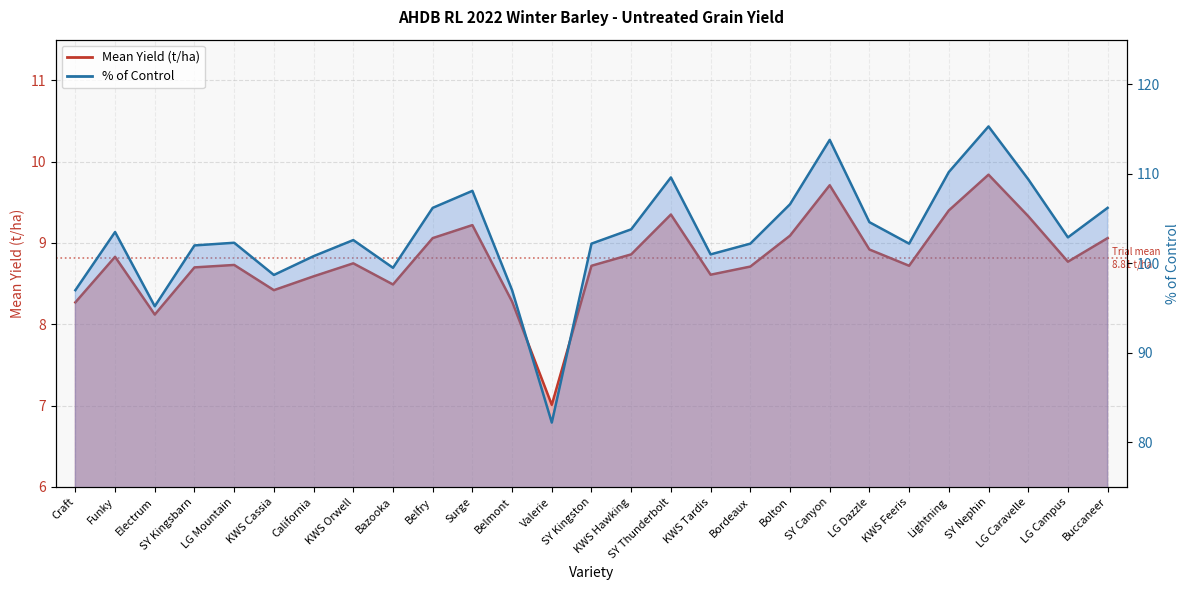

What is the approximate value of % of Control at SY Canyon?

113.8